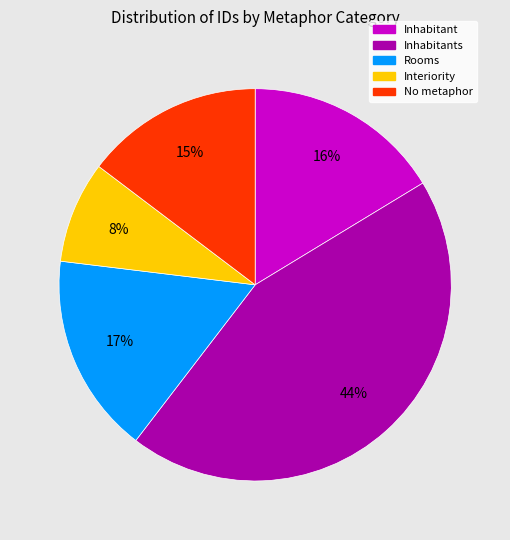

Is there a majority slice in this chart?

No